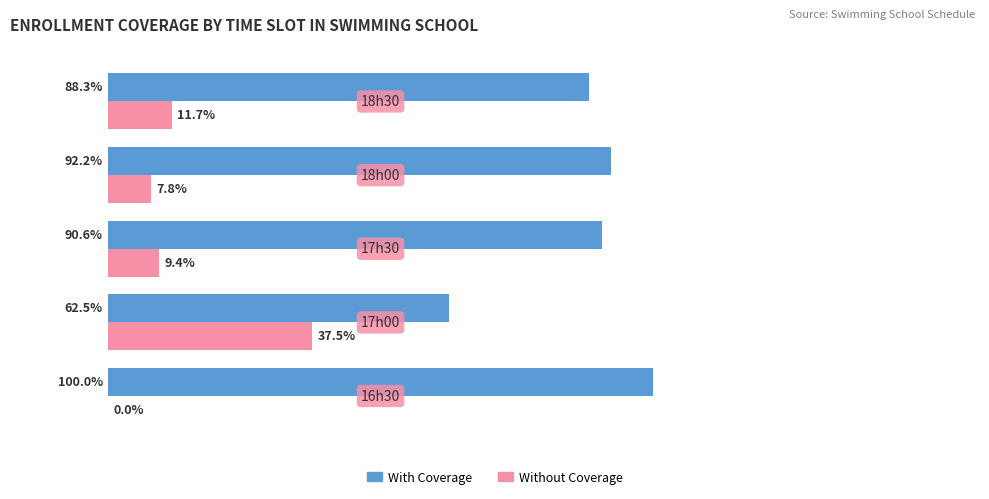

What are all the series names shown in the legend?

With Coverage, Without Coverage